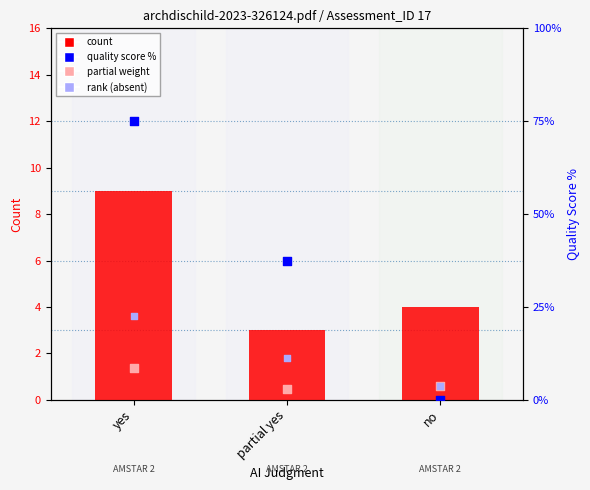

Which series has the largest total across all categories?

quality score %